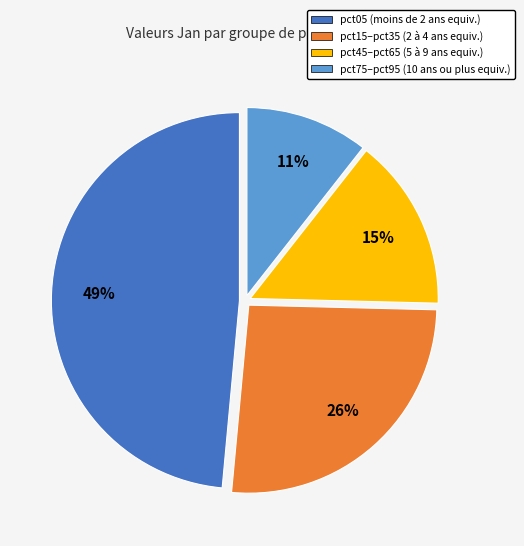

To the nearest percent, what is the difference between the largest and smallest slice percentages?

38%